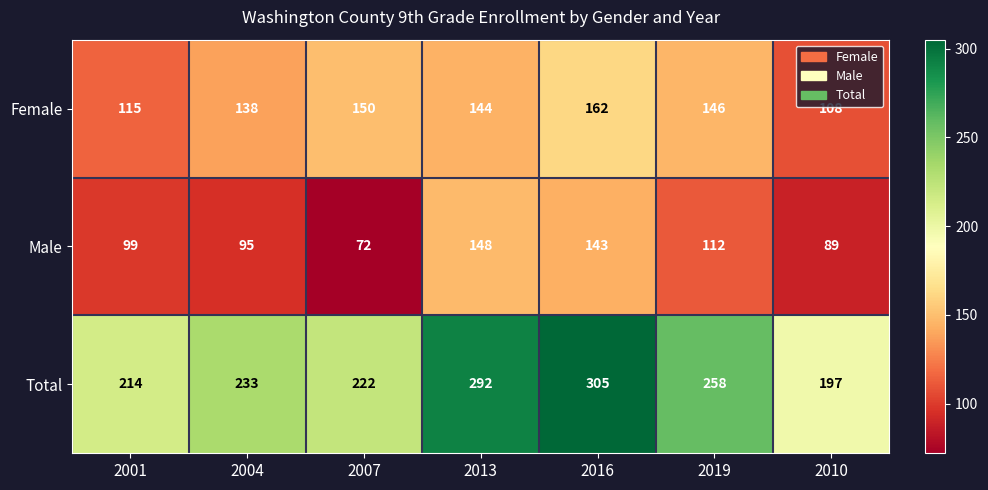

How many data points in Total are less than 233?

3